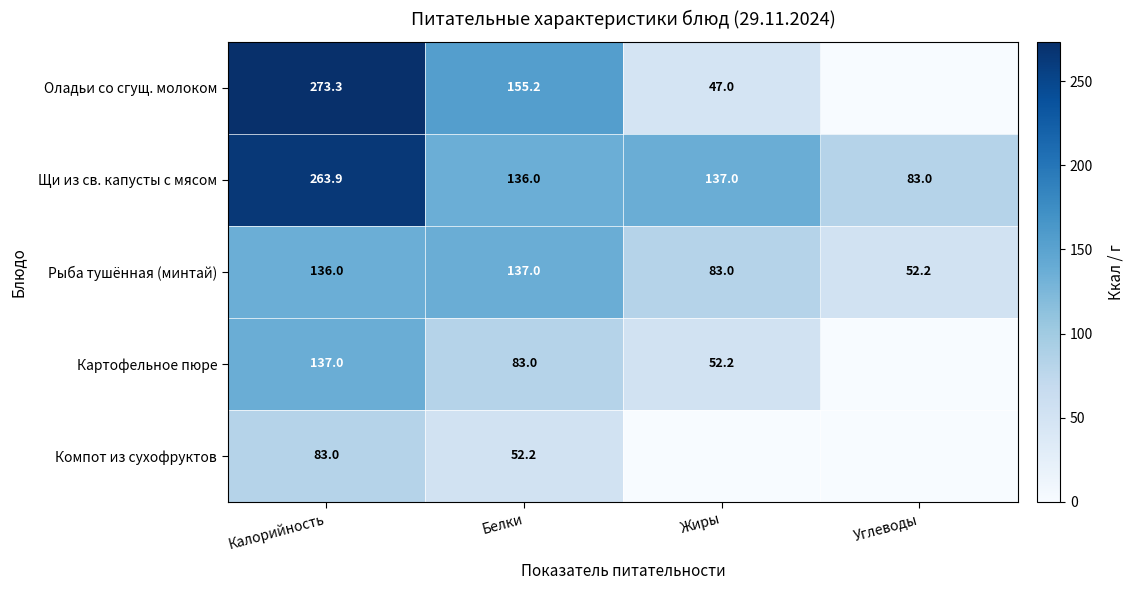

The value of Картофельное пюре at Калорийность is 137.0. True or false?

True